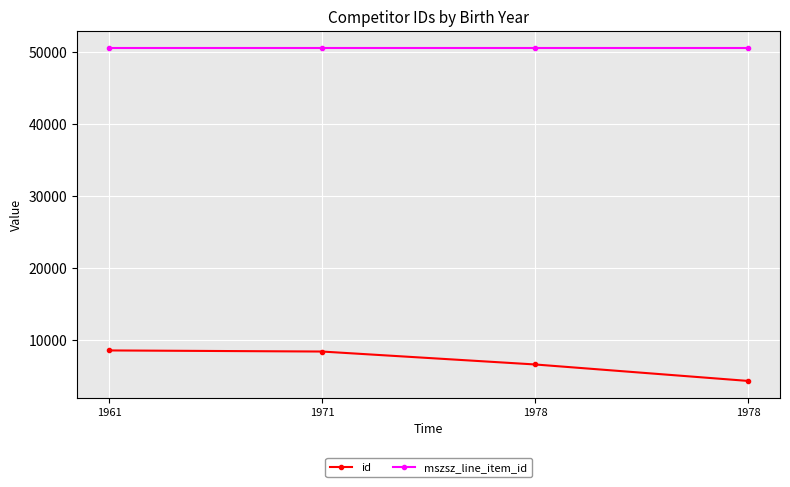

The mszsz_line_item_id series shows 85294 at 1978. True or false?

False